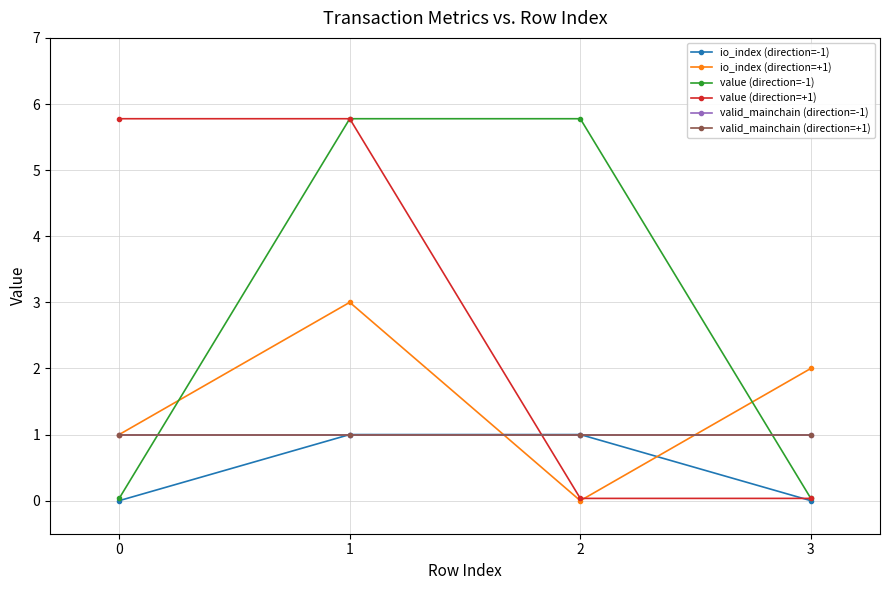

Does the chart have visible grid lines?

Yes